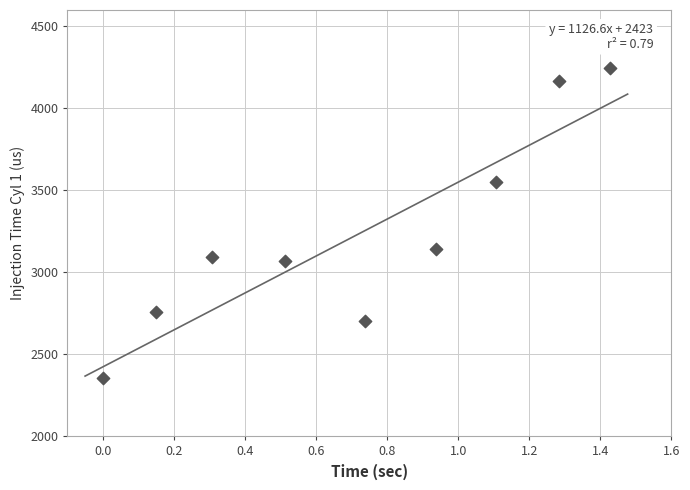

What is the range of X values (max minus min)?

1.4